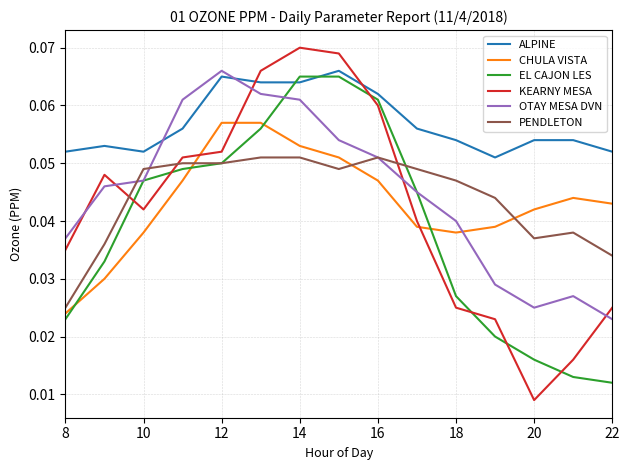

Which series has the largest total across all categories?

ALPINE